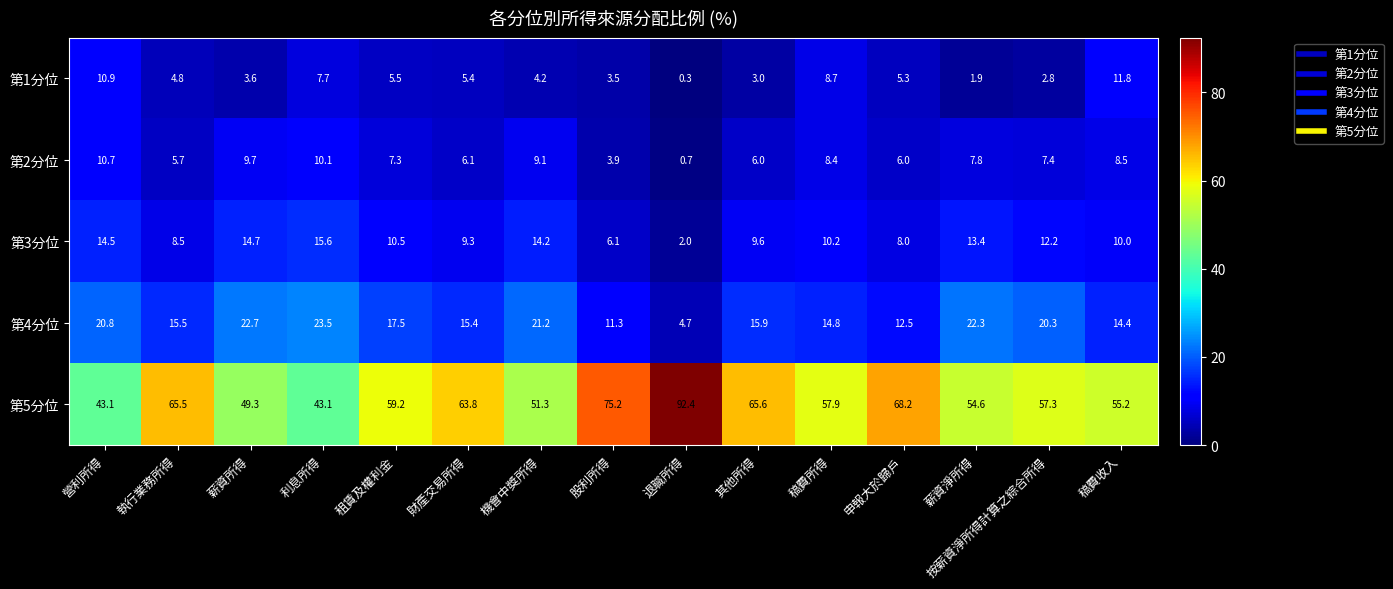

What is the difference between the highest and lowest values at 稿費收入?

46.7